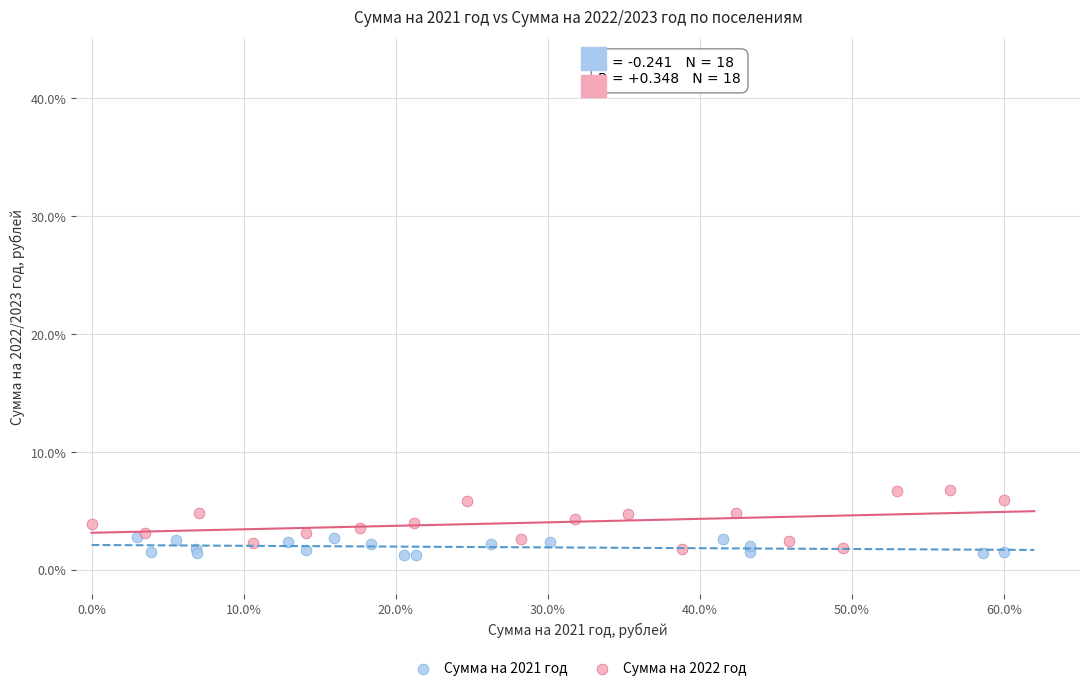

Which series contains the lowest Y value?

Сумма на 2021 год